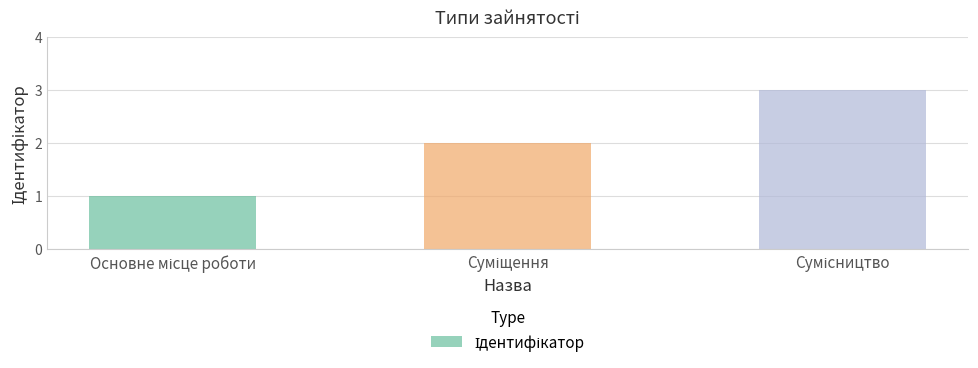

What is the greatest value displayed?

3